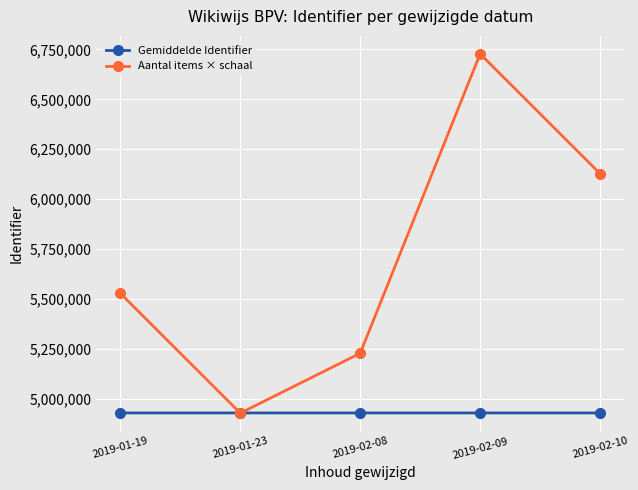

Which series changed the most between 2019-01-19 and 2019-01-23?

Aantal items × schaal